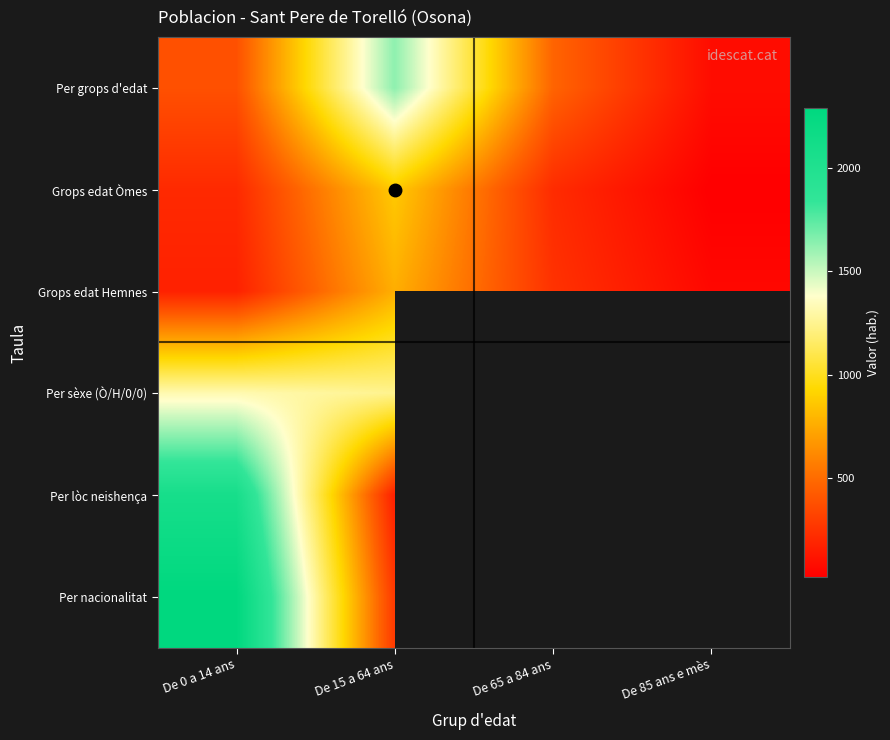

What is the average value of the Grops edat Òmes series?

331.0